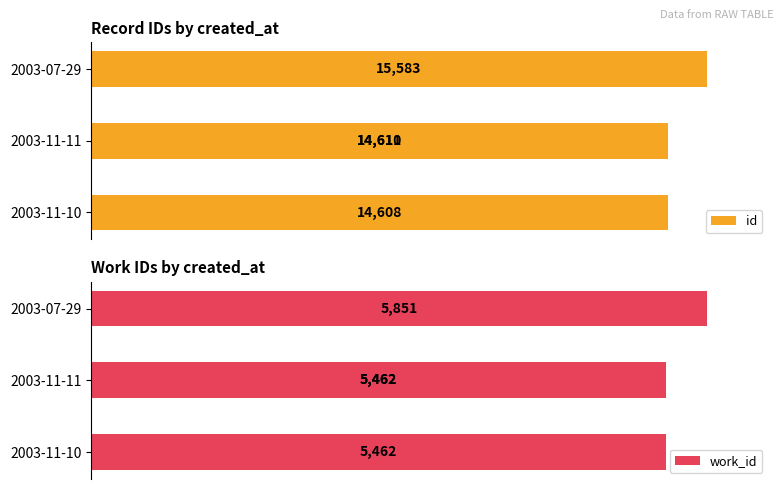

The work_id series shows 2094 at 1. True or false?

False